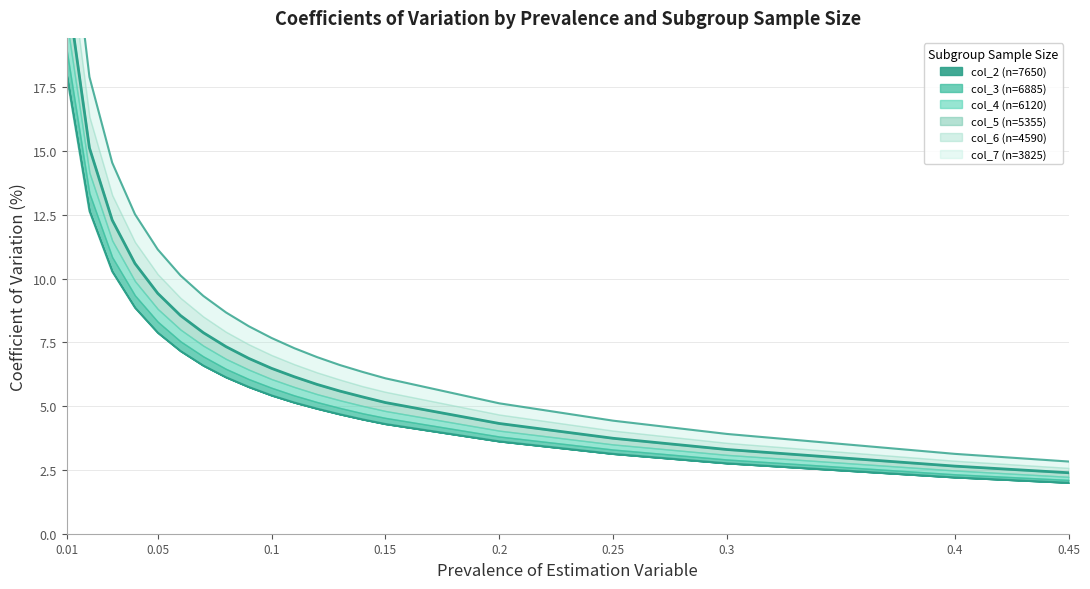

What is the value of the col_3 (n=6885) point at the 1st from the left?

25.4